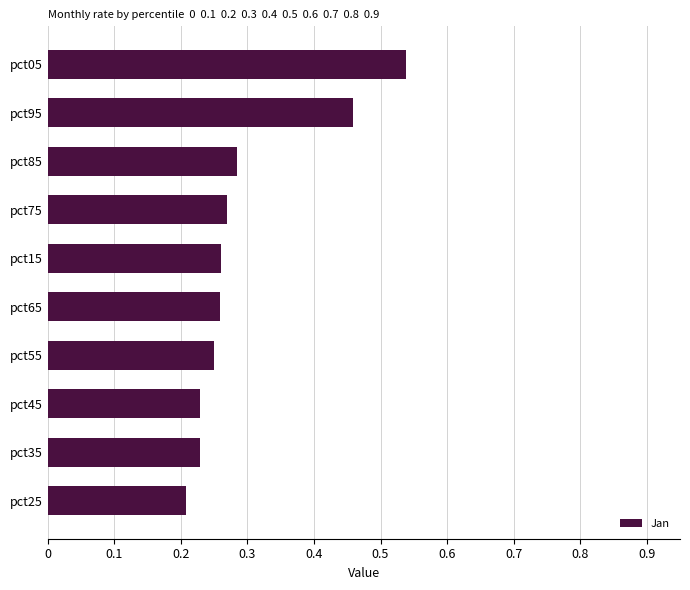

Which category has the highest value across all series?

pct05